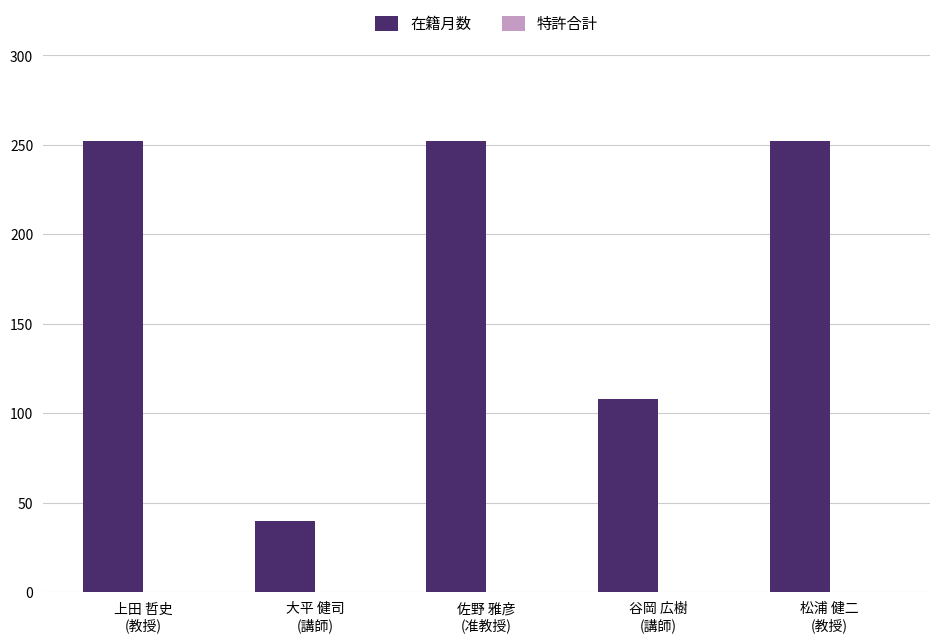

What is the average value?

181